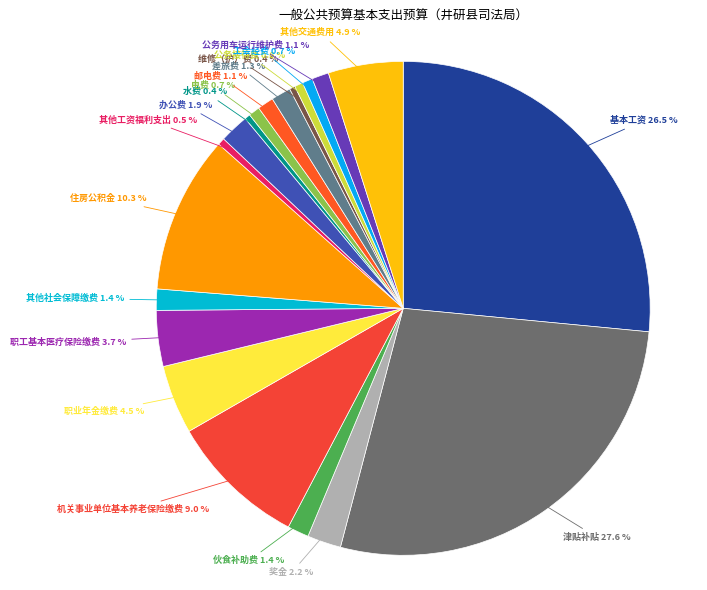

How many segments does this pie chart have?

20